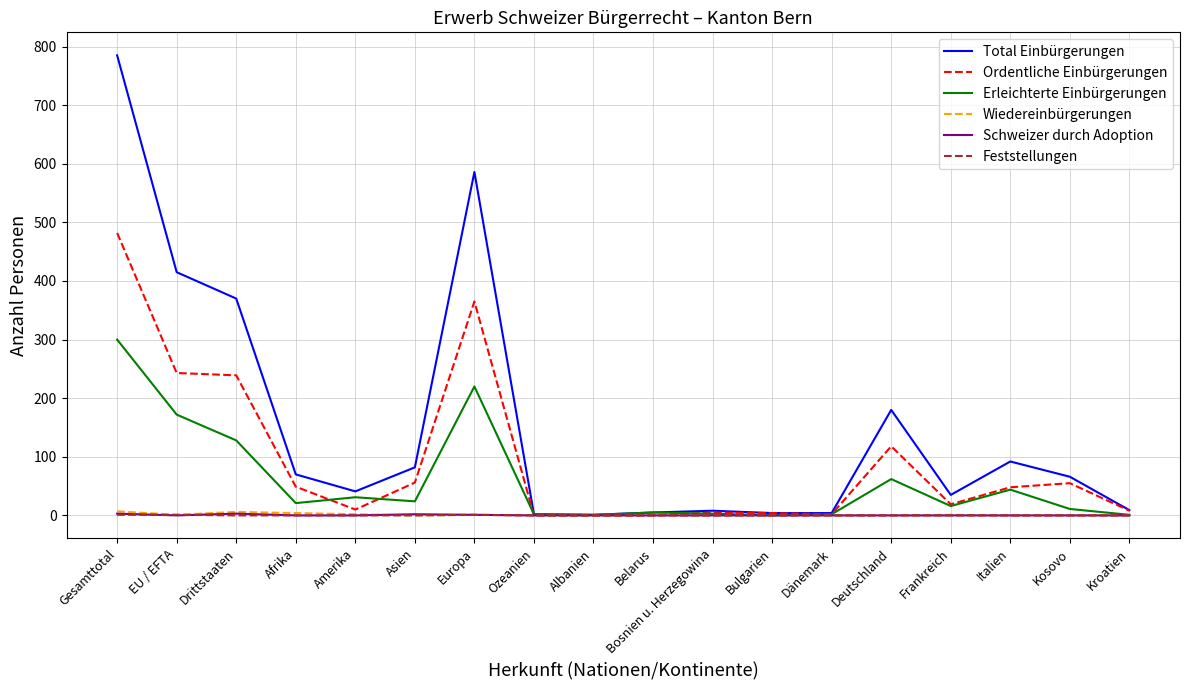

Is this an area chart (filled region under the line)?

No